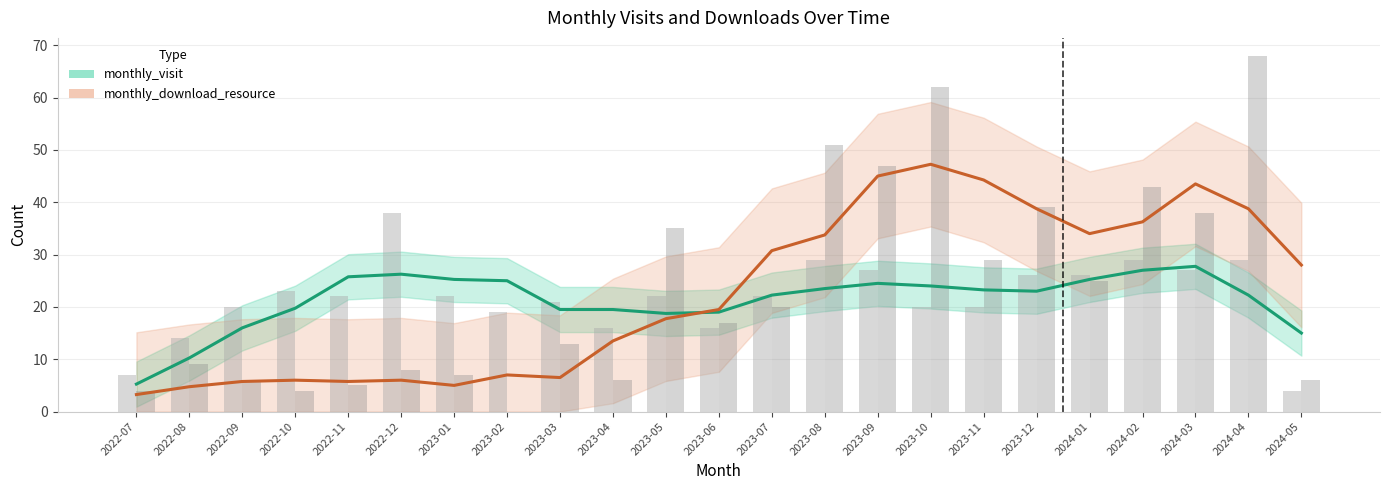

The value of monthly_visit at 2023-11 is 20. True or false?

True